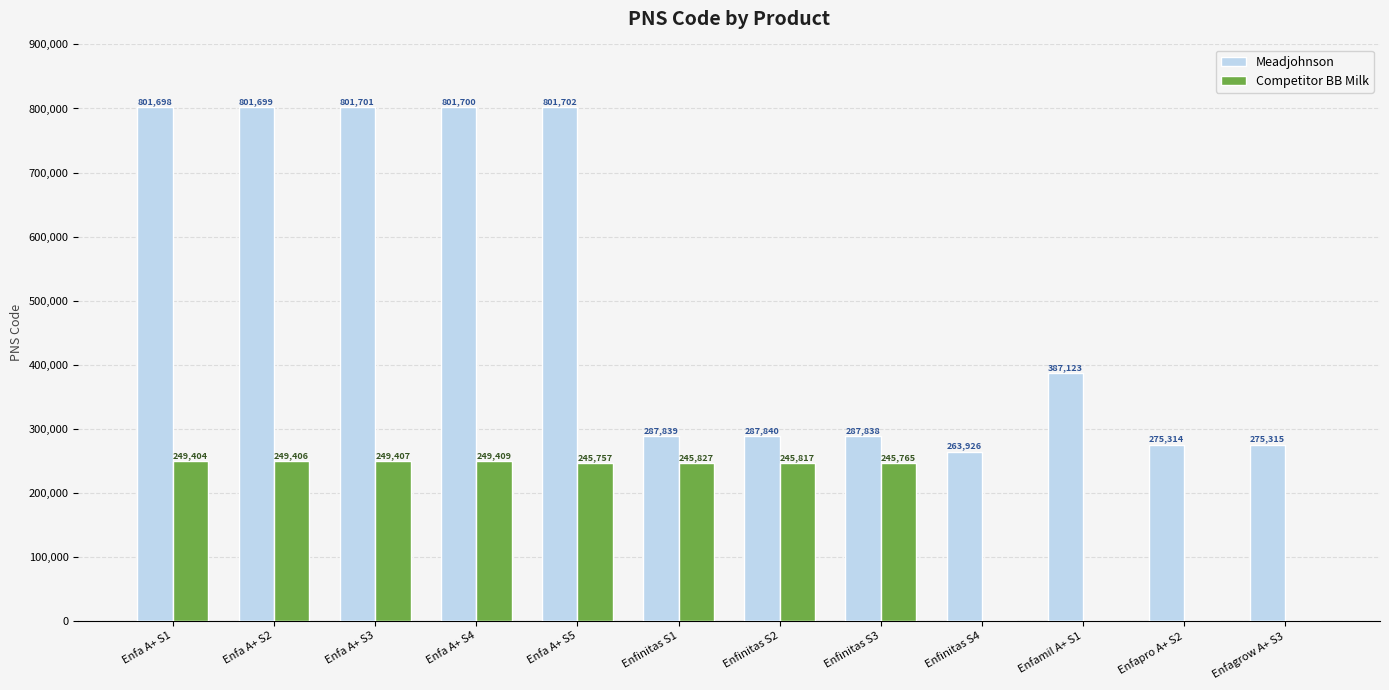

Where is Meadjohnson nearest to the value 532814?

Enfamil A+ S1